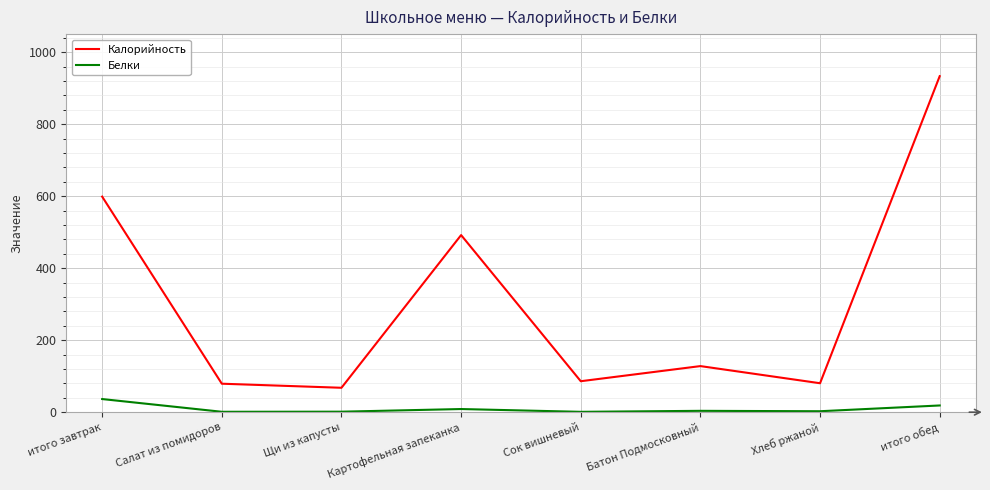

Between итого завтрак and Салат из помидоров, which series saw the biggest shift?

Калорийность